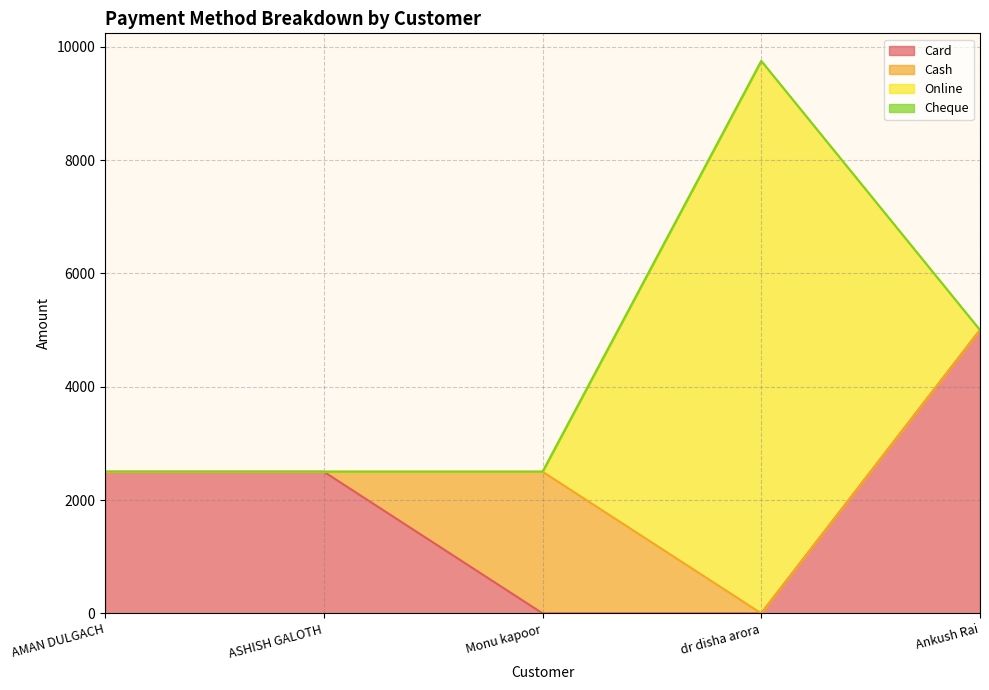

Is it true that Online equals 0 at Ankush Rai?

True